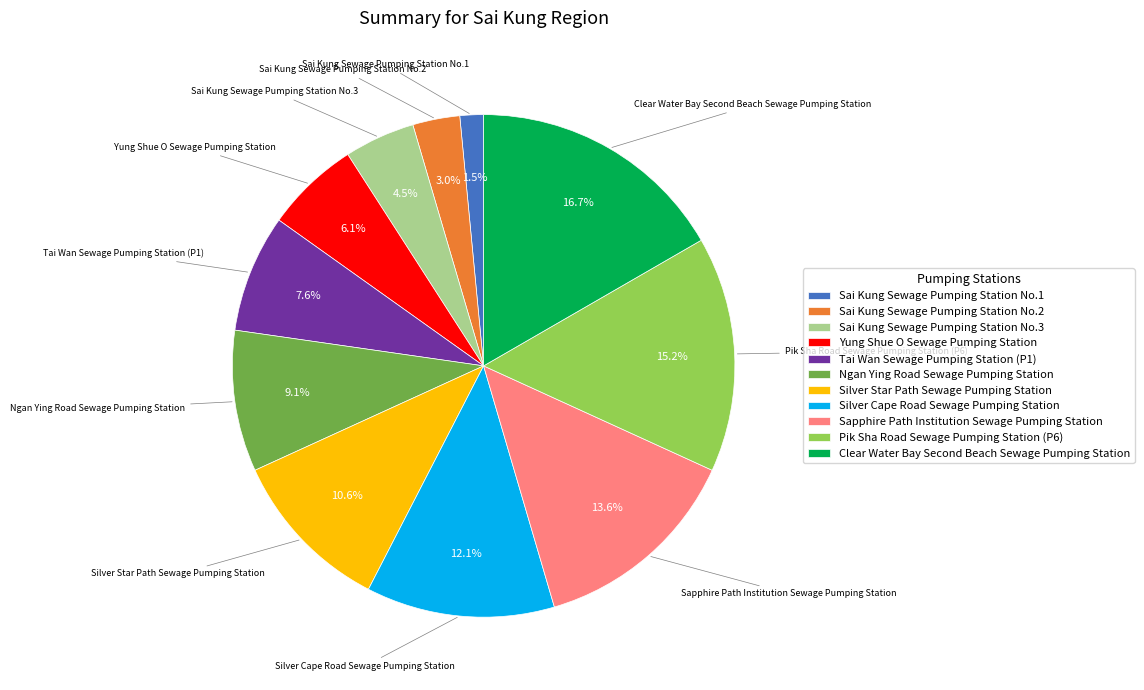

Combined, do Sai Kung Sewage Pumping Station No.1 and Silver Cape Road Sewage Pumping Station account for over 50%?

No